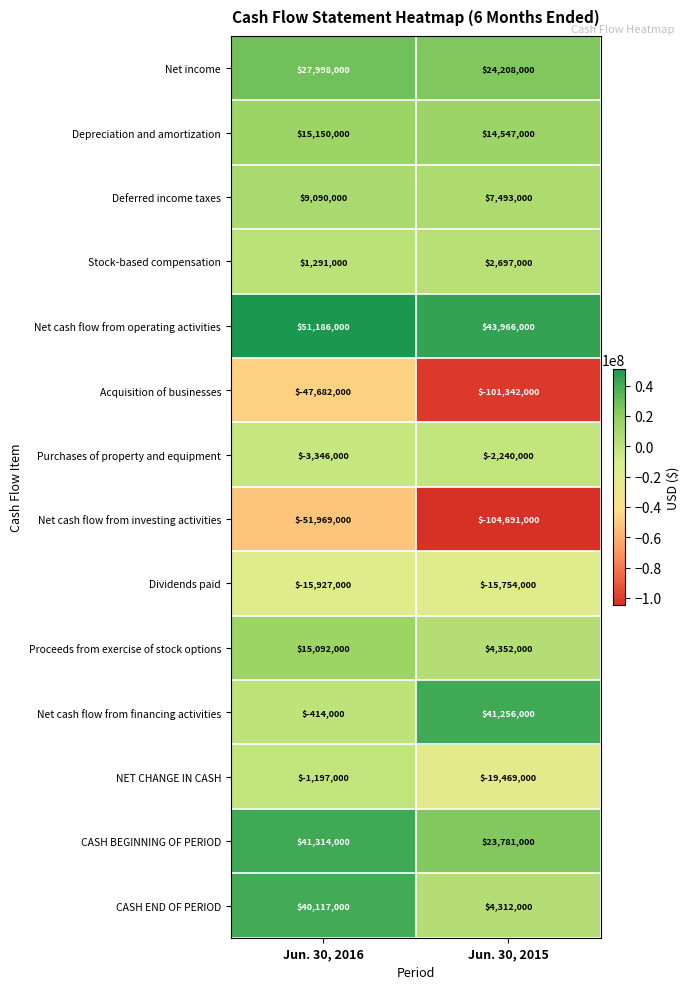

Count the number of data series in this chart.

14